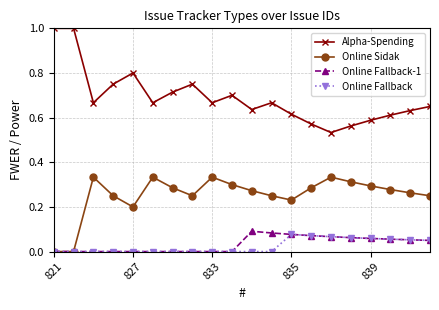

How many distinct data groups are displayed?

4